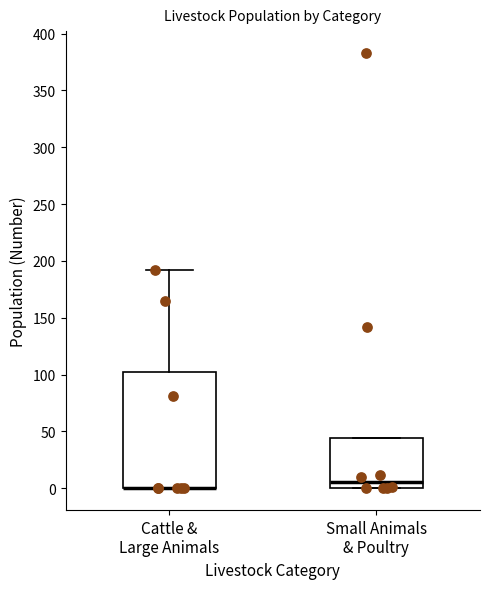

Reading left to right, transcribe this box plot: for each box, give where its median line is, the range the box spans, and where its two whiskers end, as read against the y-axis. The values are not printed on the chart, so give them approximately, as read against the axis.

Cattle & Large Animals: median 0 (drawn on the box's lower edge), box 0 to 100, whiskers 0 to 190
Small Animals & Poultry: median 5, box 0 to 45, whiskers 0 to 45